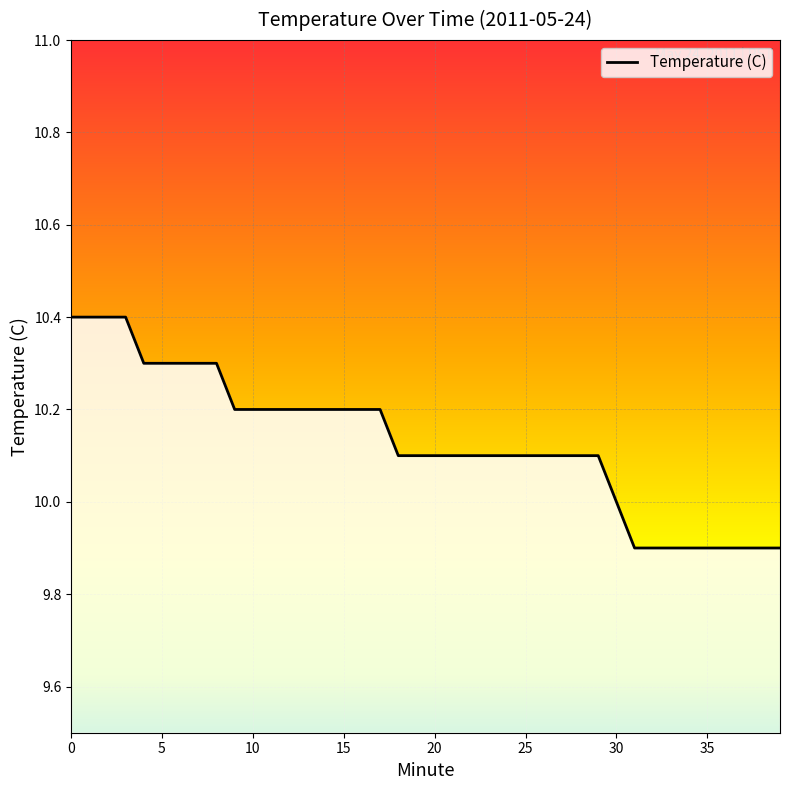

Reading right to left, transcribe all the data shown in this chart.

9.9	9.9	9.9	9.9	9.9	9.9	9.9	9.9	9.9	10.0	10.1	10.1	10.1	10.1	10.1	10.1	10.1	10.1	10.1	10.1	10.1	10.1	10.2	10.2	10.2	10.2	10.2	10.2	10.2	10.2	10.2	10.3	10.3	10.3	10.3	10.3	10.4	10.4	10.4	10.4